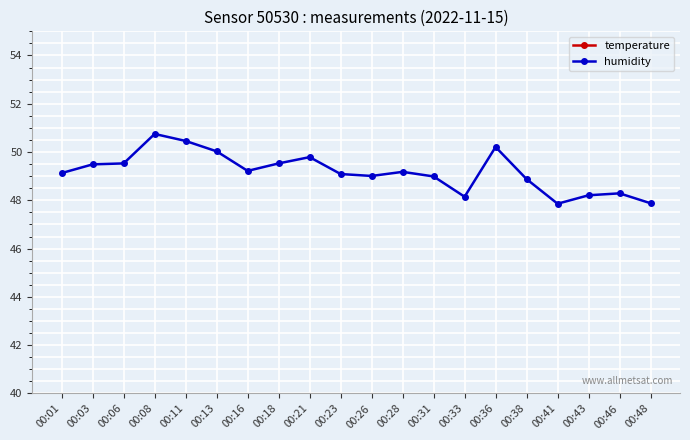

Which series has the widest spread of values?

humidity